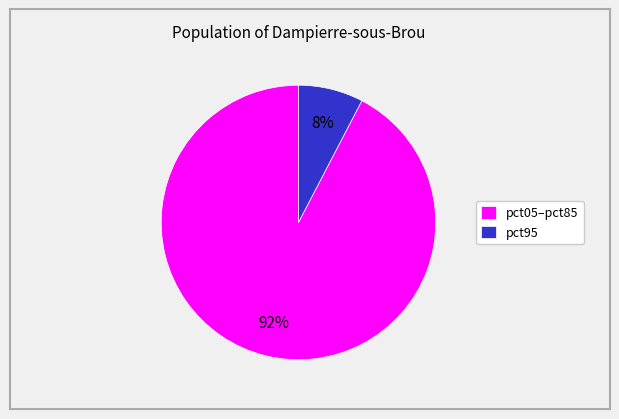

To the nearest percent, what is the average slice percentage?

50%